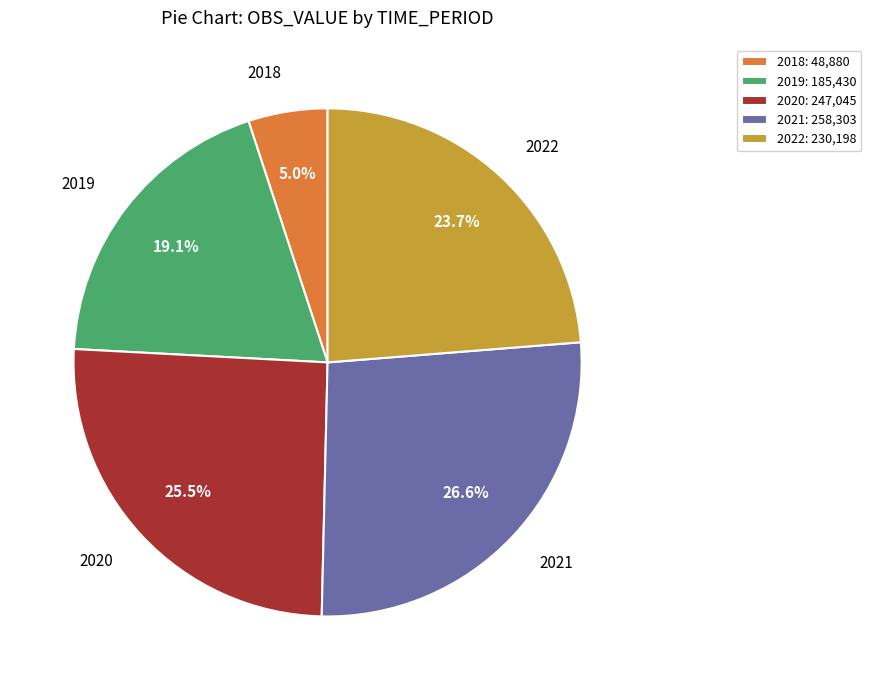

How many segments does this pie chart have?

5